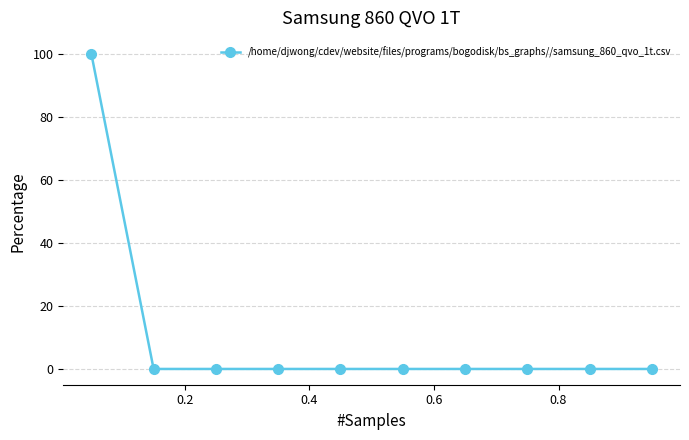

What is the difference between the maximum and minimum values?

100